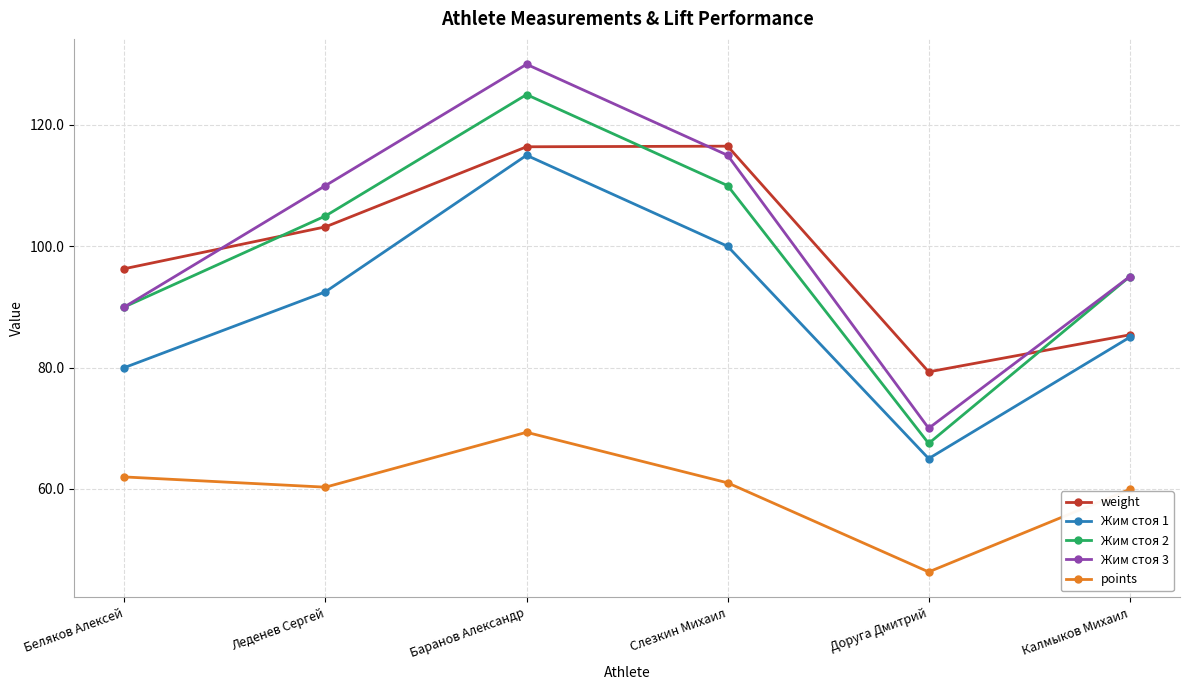

Which category has the highest value across all series?

Баранов Александр